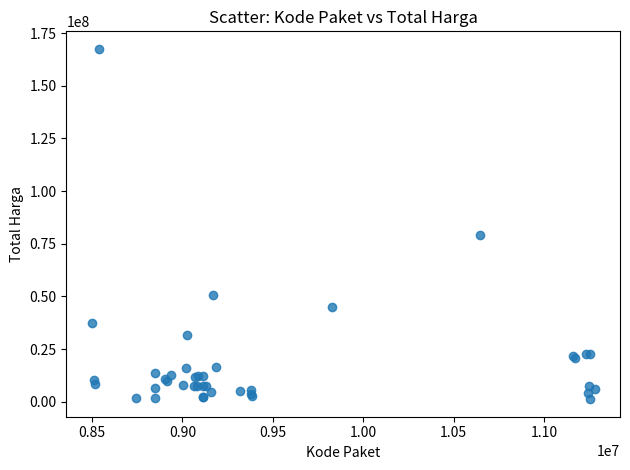

What Y value in the scatter plot is closest to 84350000?

78968400